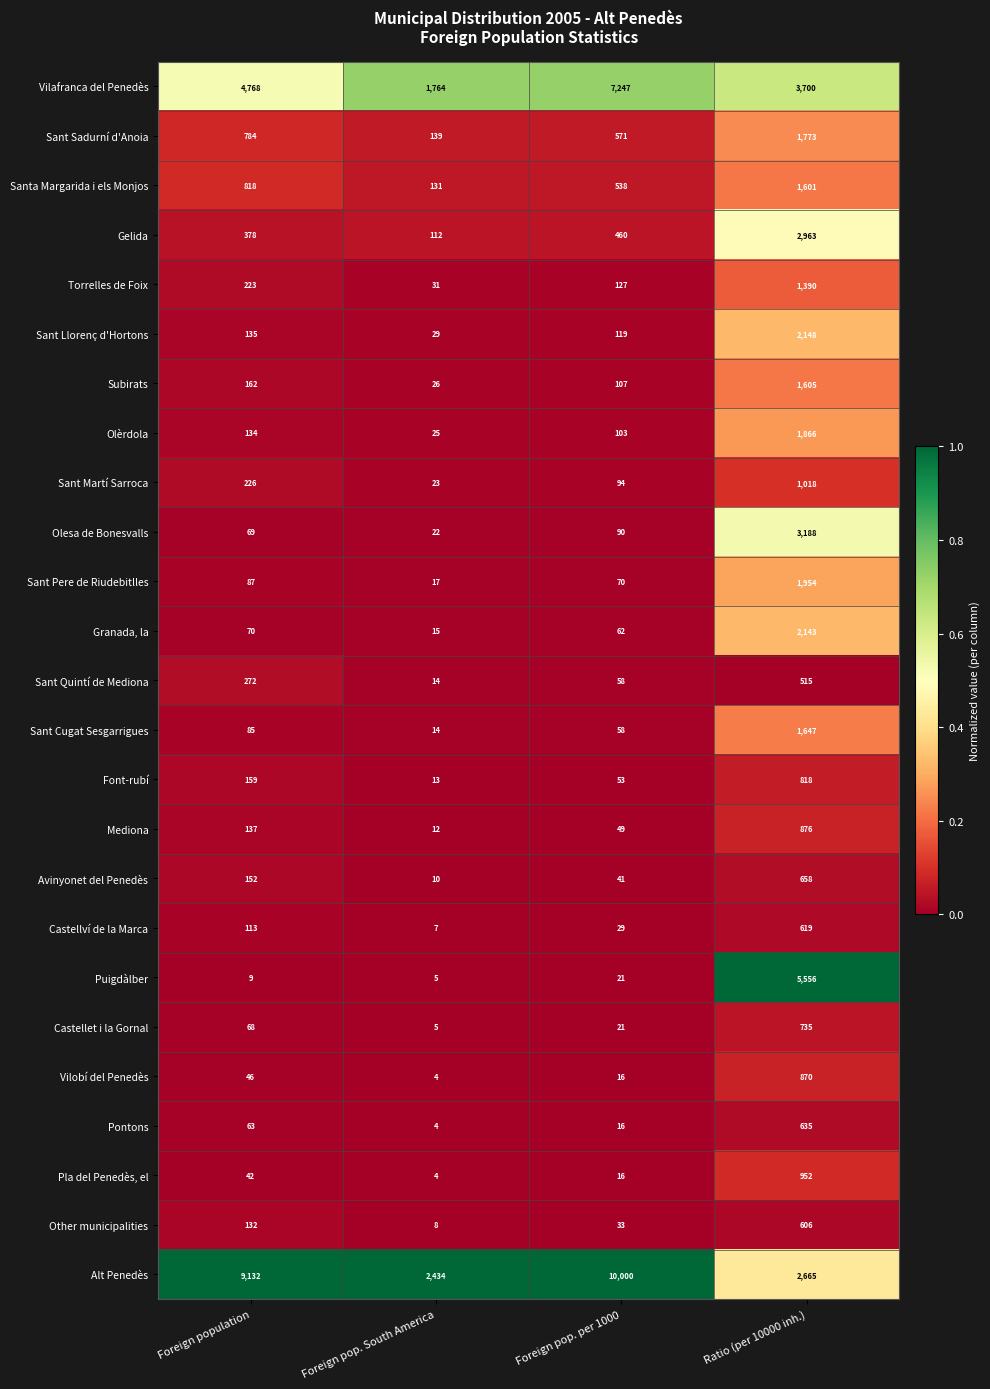

Count the number of data series in this chart.

25